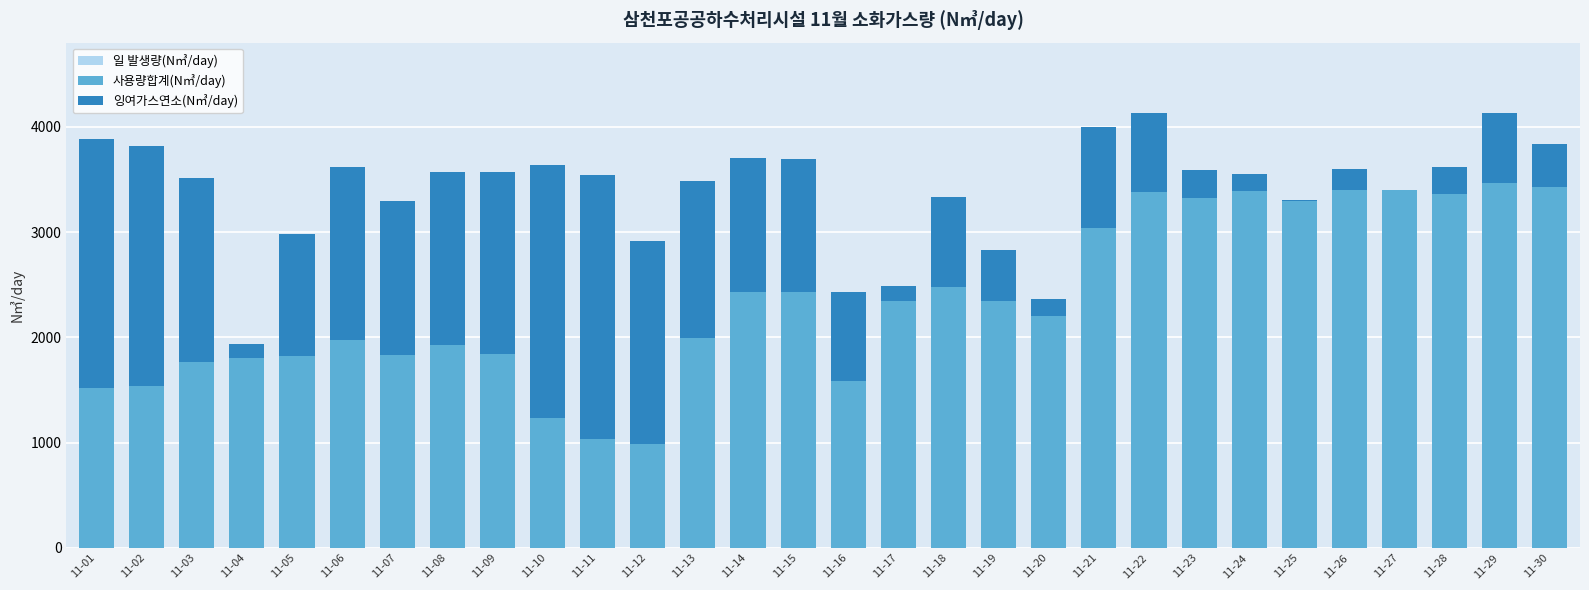

Reading left to right, list all the values displayed in this chart.

일 발생량(N㎥/day): 3880	3821	3518	1932	2980	3614	3295	3569	3575	3641	3543	2911	3490	3704	3691	2430	2488	3331	2827	2364	3999	4128	3592	3556	3301	3595	3398	3622	4127	3840
사용량합계(N㎥/day): 1520	1539	1770	1801	1818	1978	1829	1925	1843	1234	1038	988	1997	2429	2432	1581	2346	2479	2343	2205	3039	3385	3323	3390	3297	3404	3398	3361	3468	3425
잉여가스연소(N㎥/day): 2360	2282	1748	131	1162	1636	1466	1644	1732	2407	2505	1923	1493	1275	1259	849	142	852	484	159	960	743	269	166	4	191	0	261	659	415